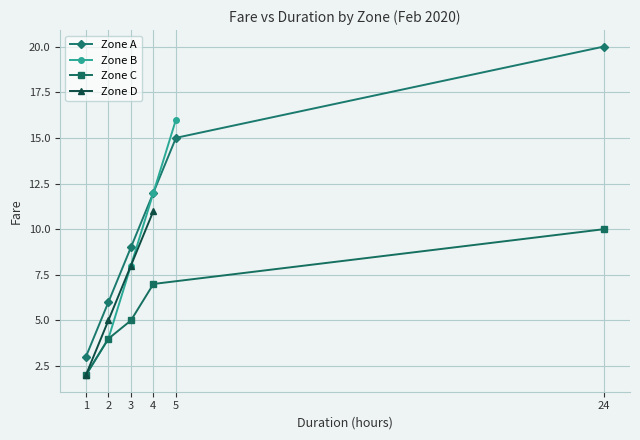

What is the minimum value for Zone A?

3